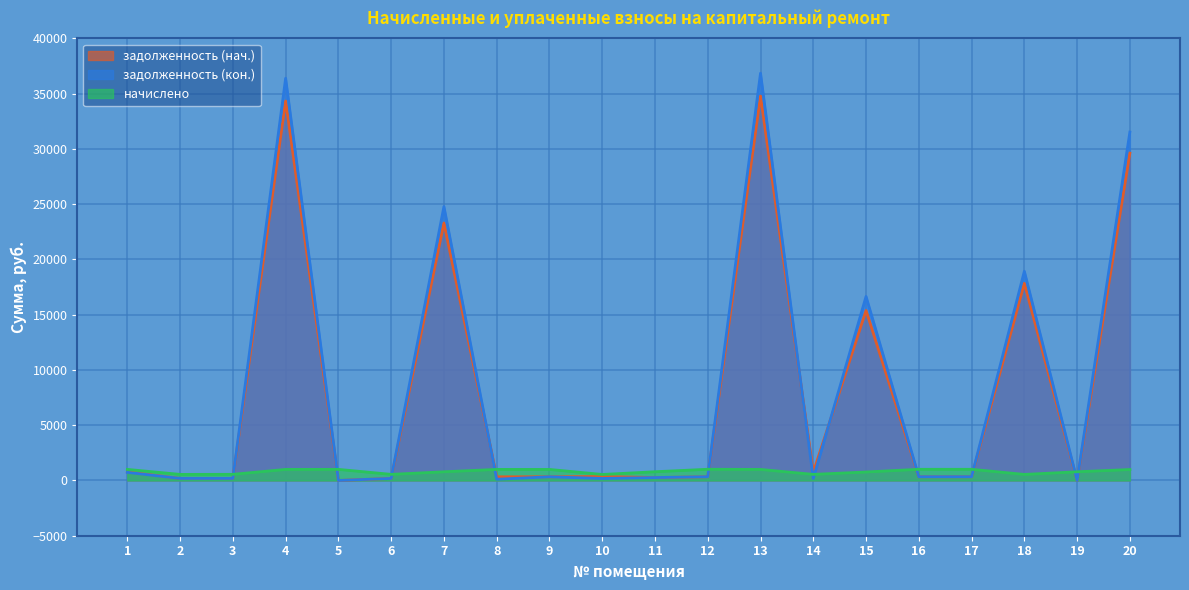

What is the difference between the maximum and minimum values in the начислено series?

470.6